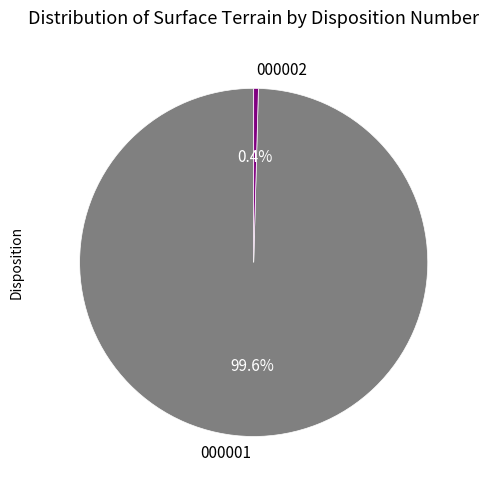

Is there any slice that represents more than half of the pie?

Yes